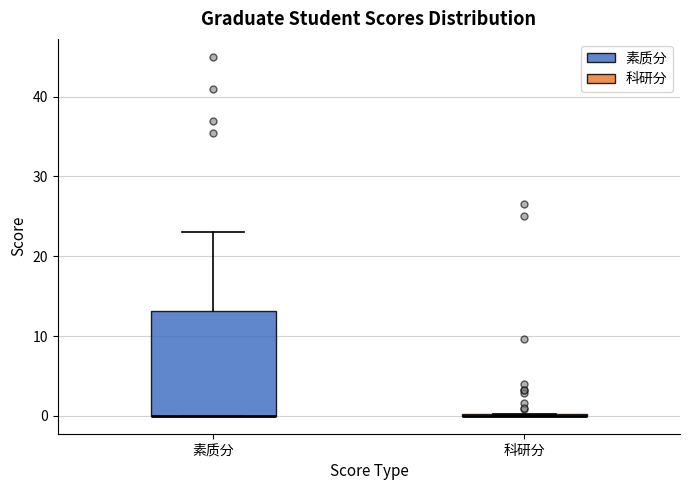

Which box is the tallest, from its lower edge to its upper edge?

素质分